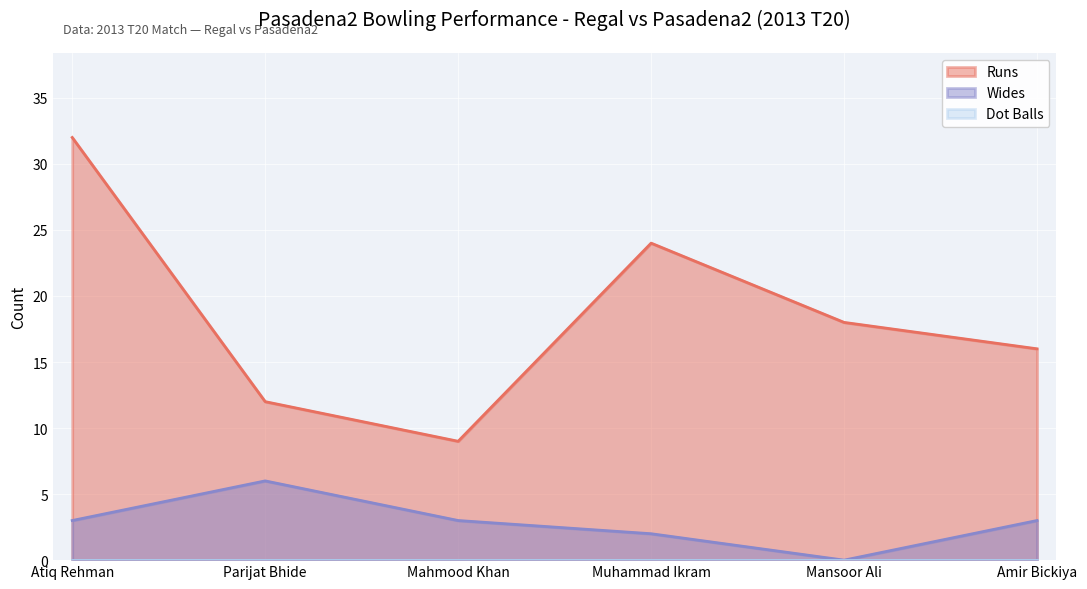

What position from the left is Amir Bickiya?

6